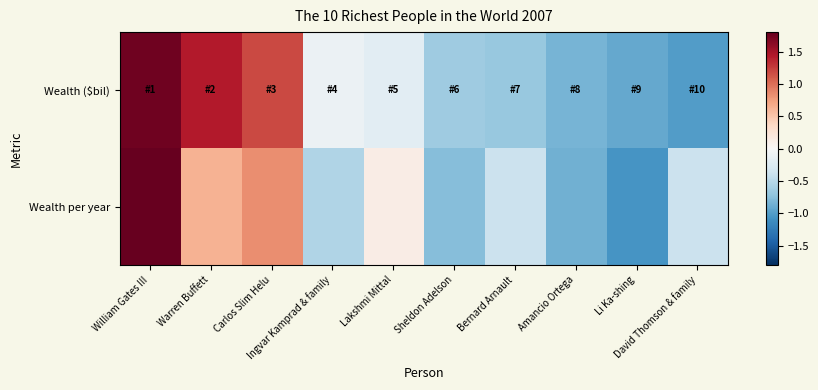

How many series are shown in this chart?

2